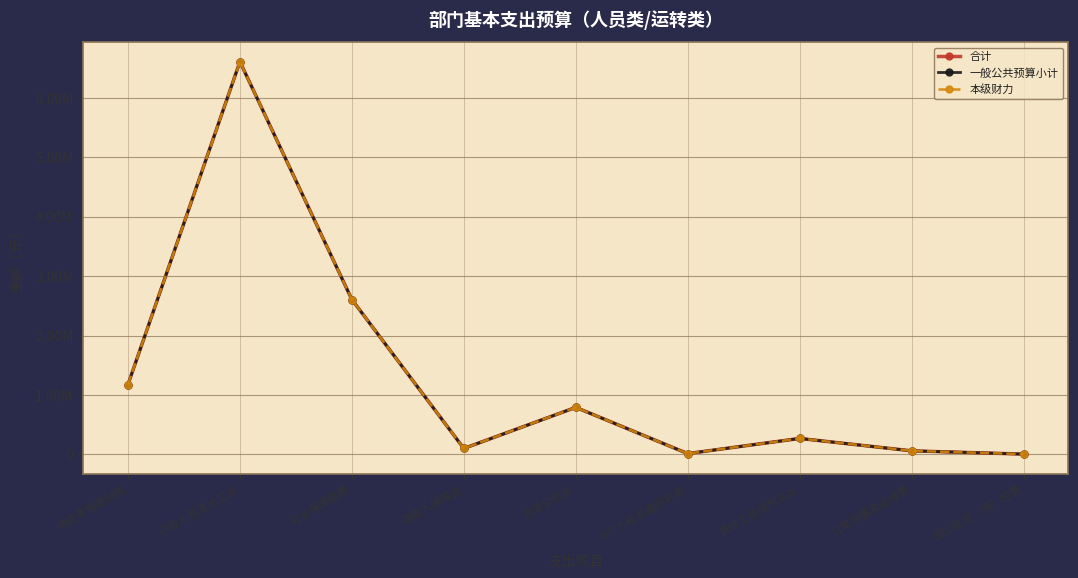

What is the label of the 3rd point from the left?

社会保障缴费